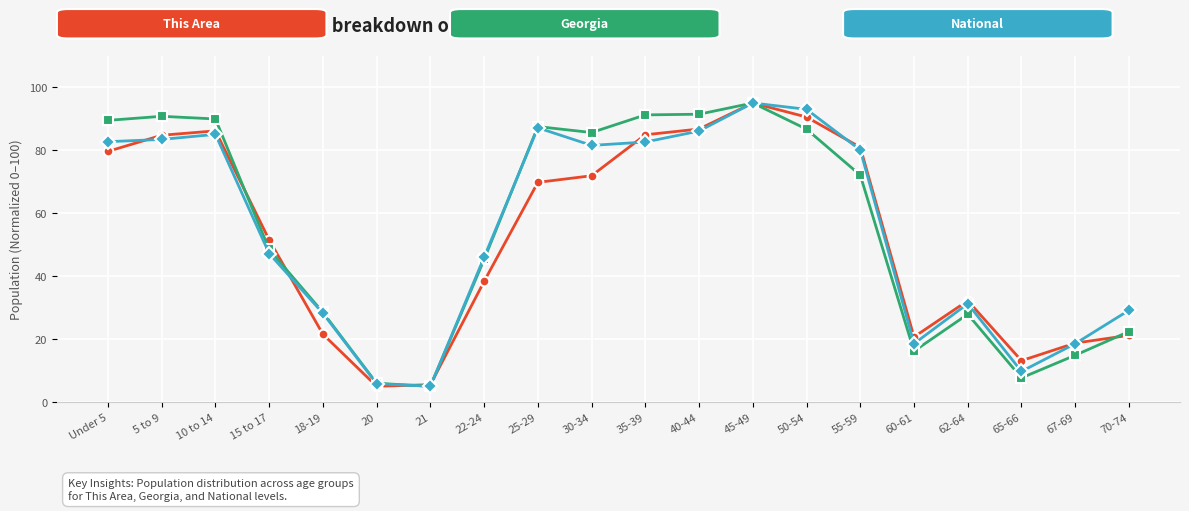

What is the total value across all series at 20?

16.8